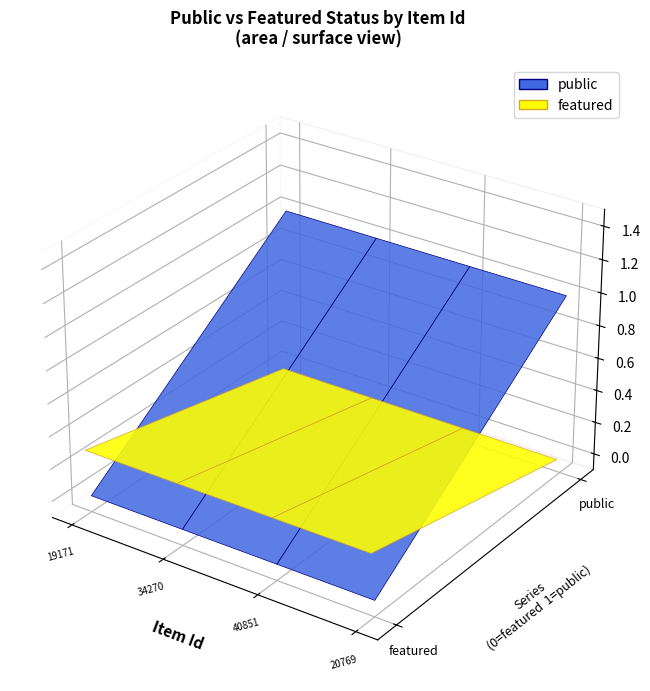

Reading left to right, list all the values displayed in this chart.

public: 19171=1	34270=1	40851=1	20769=1
featured: 19171=0	34270=0	40851=0	20769=0